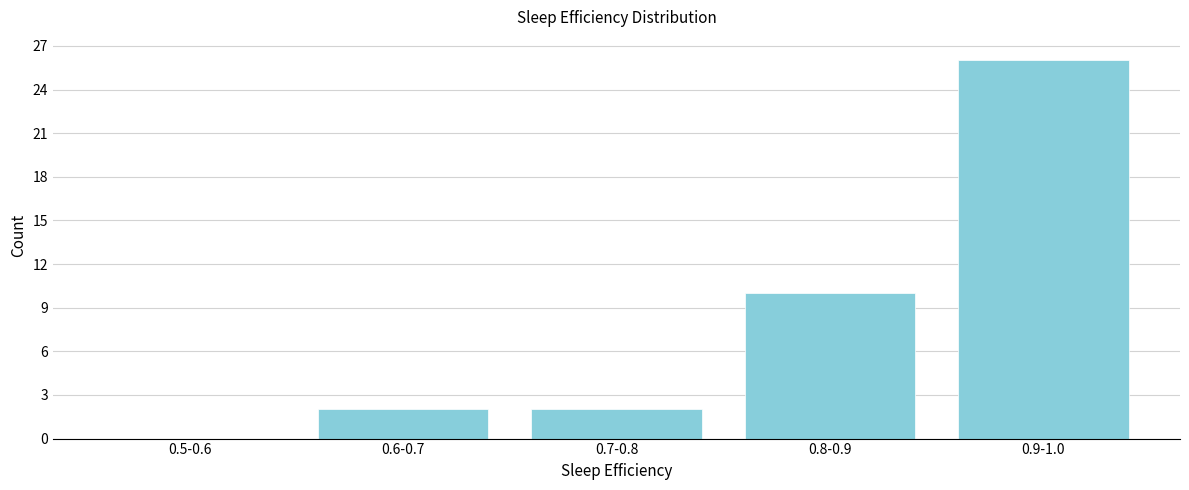

Reading right to left, list all the values displayed in this chart.

0.9-1.0=26	0.8-0.9=10	0.7-0.8=2	0.6-0.7=2	0.5-0.6=0